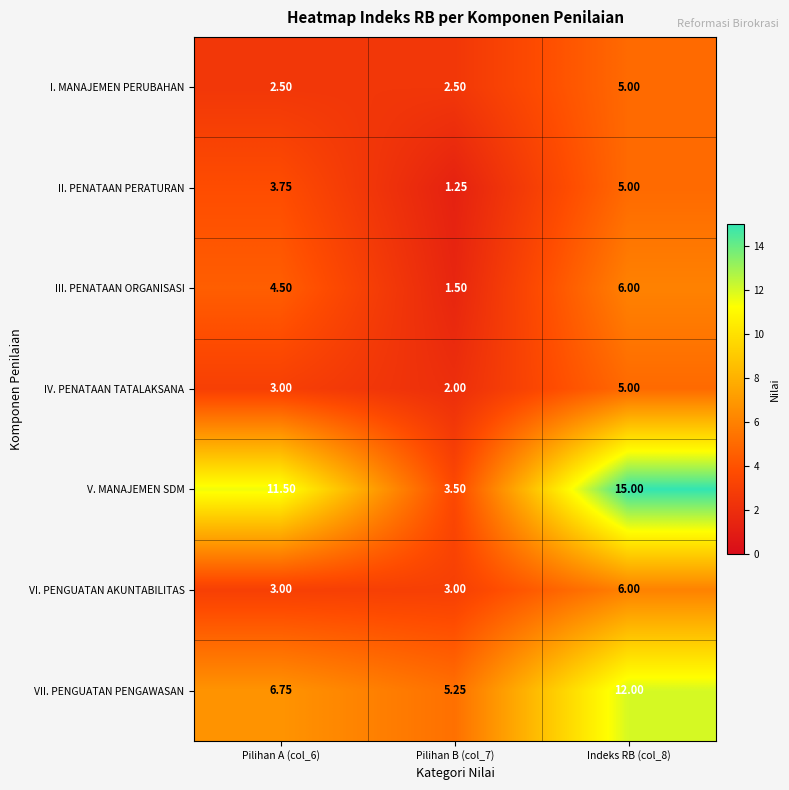

Which series has the largest total across all categories?

V. MANAJEMEN SDM